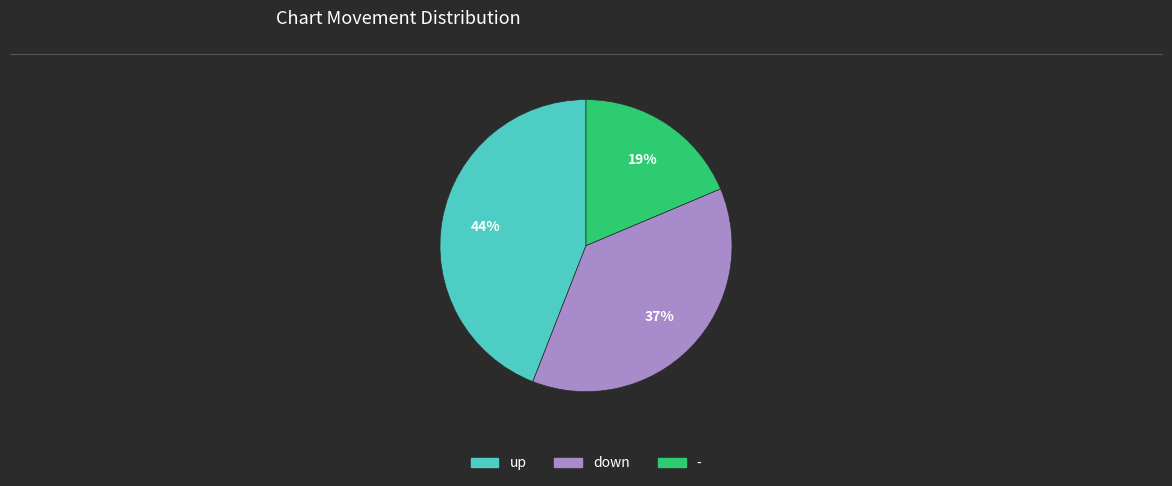

Which category has the biggest portion of the pie?

up